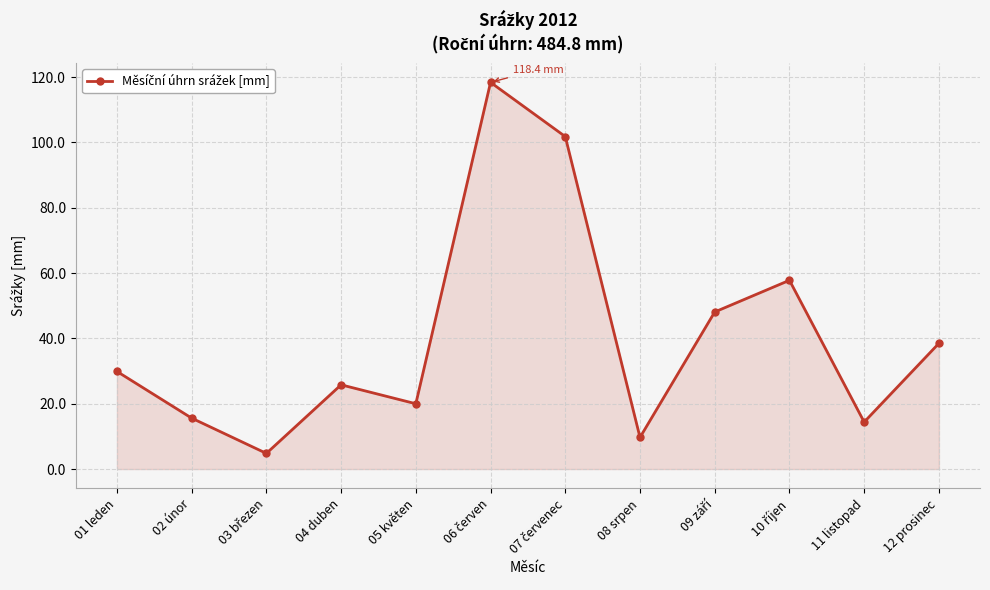

What is the sum of all values?

484.8